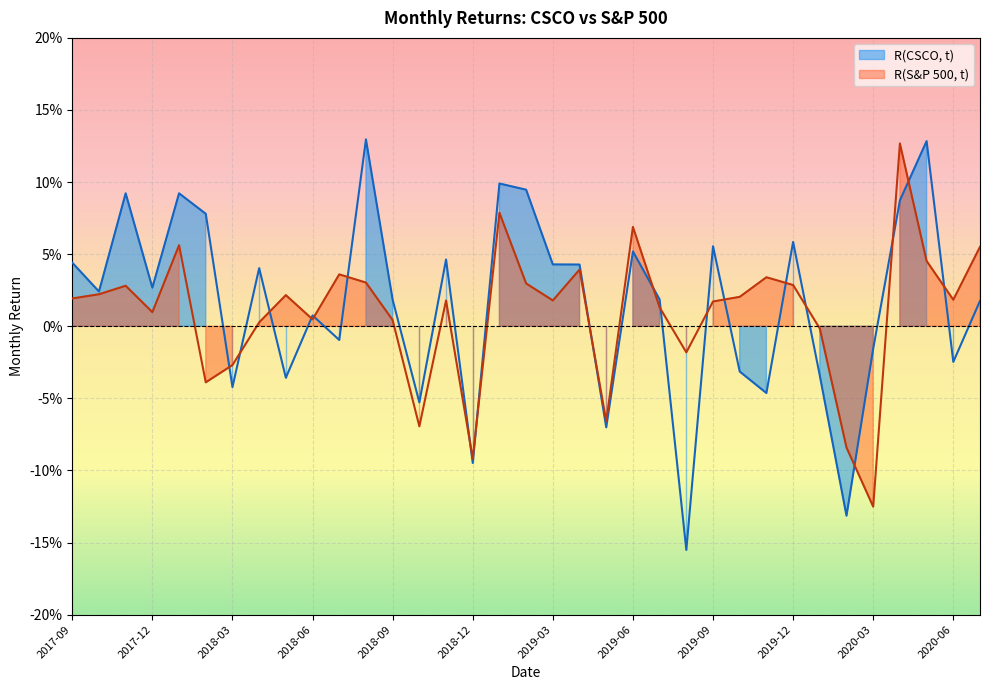

What is the greatest value displayed?

0.1